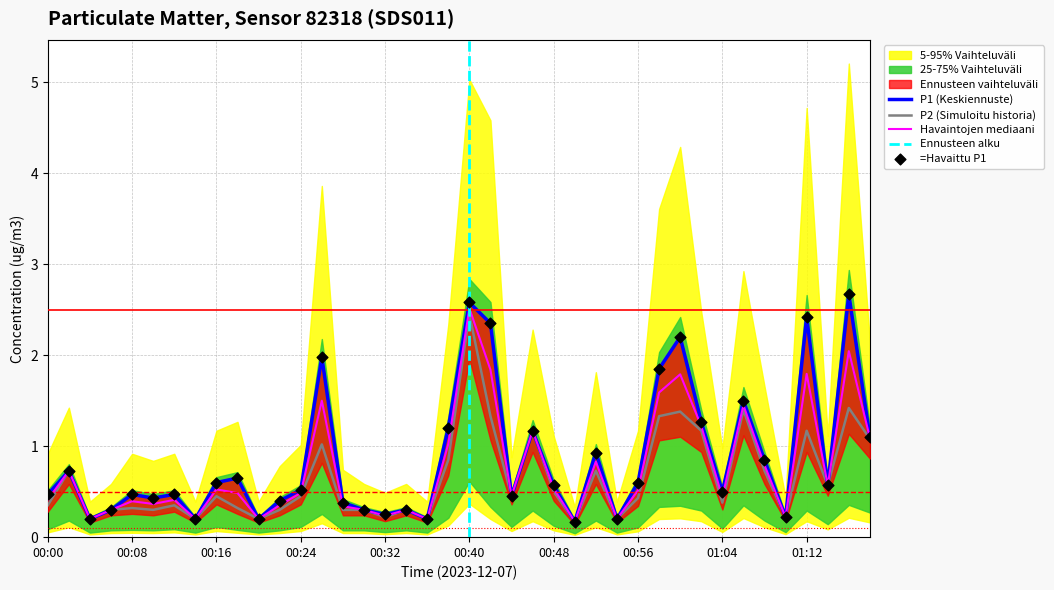

Which series has the largest total across all categories?

P1